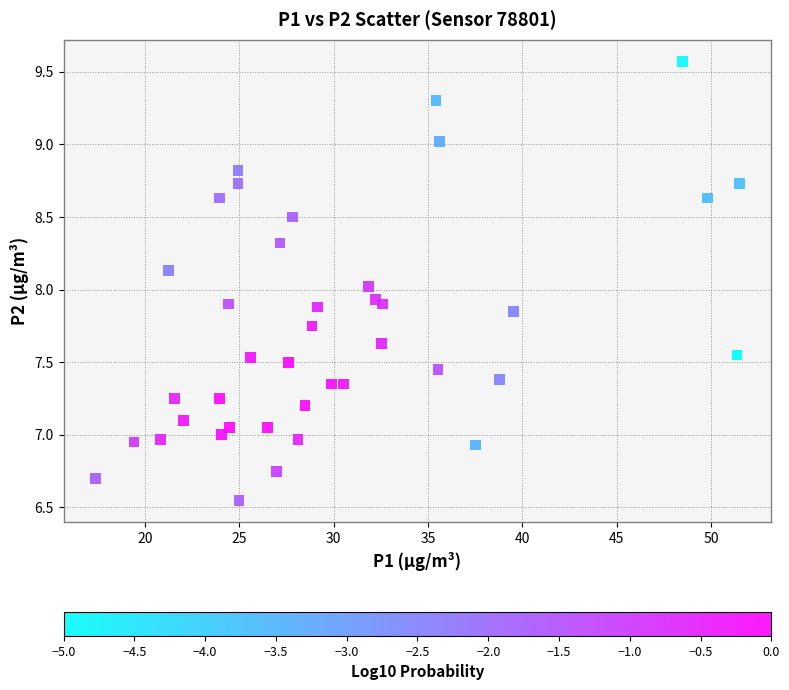

What is the range of Y values (max minus min)?

3.0